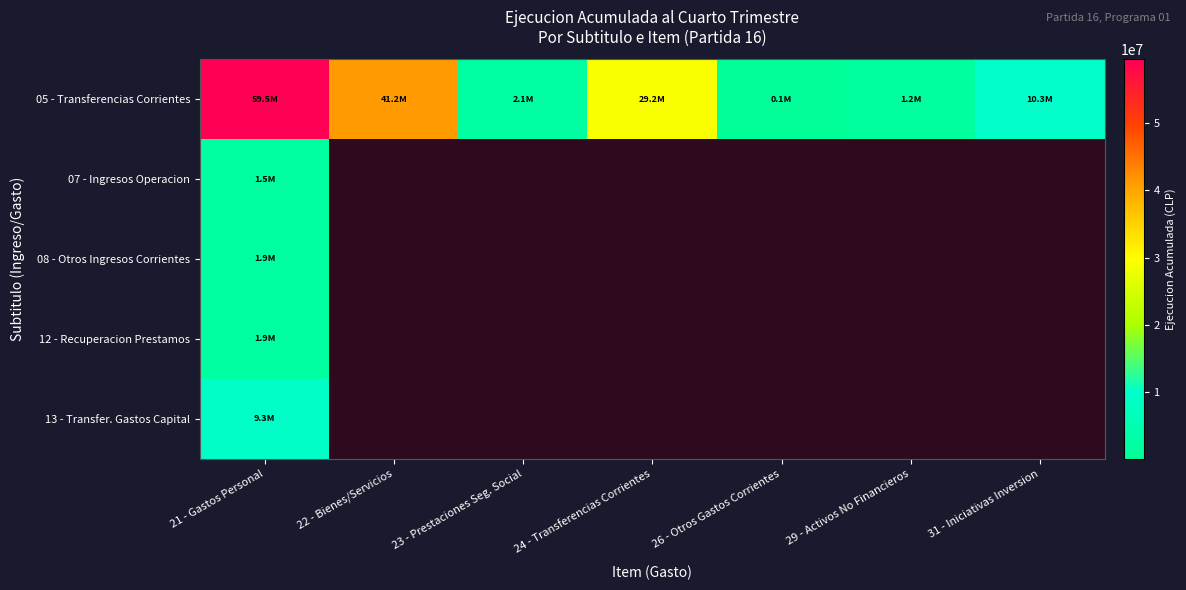

How many data points does each series have?

7